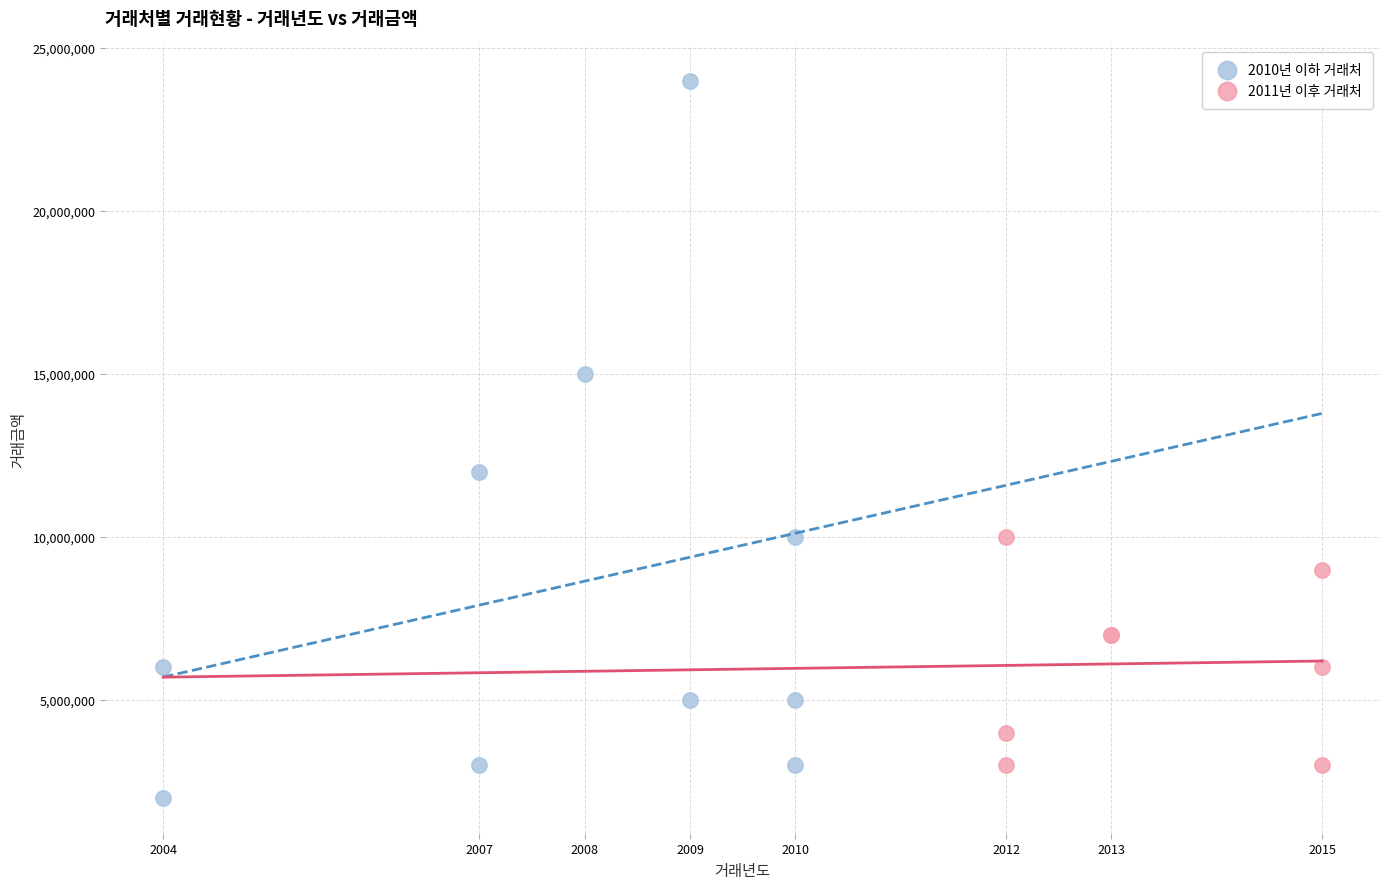

What are all the series names shown in the legend?

2010년 이하 거래처, 2011년 이후 거래처